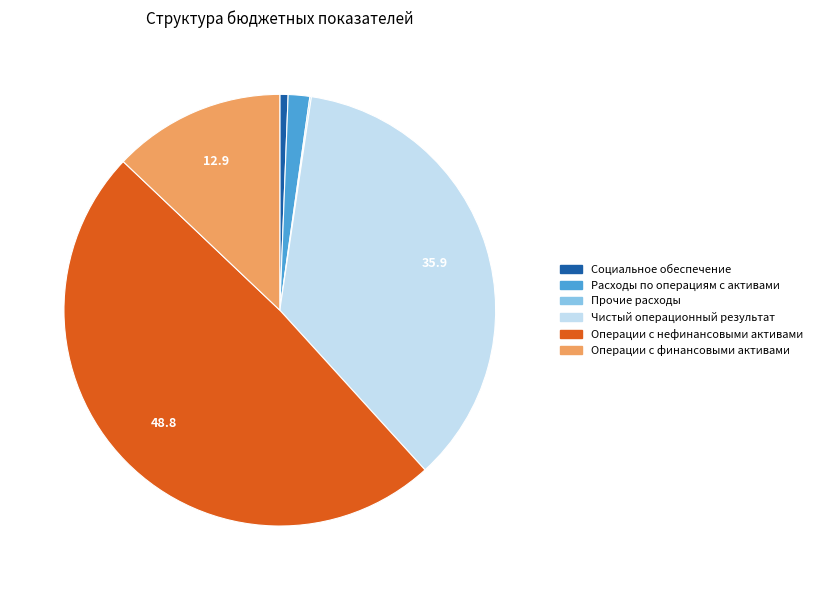

What is the largest slice in the pie chart?

Операции с нефинансовыми активами